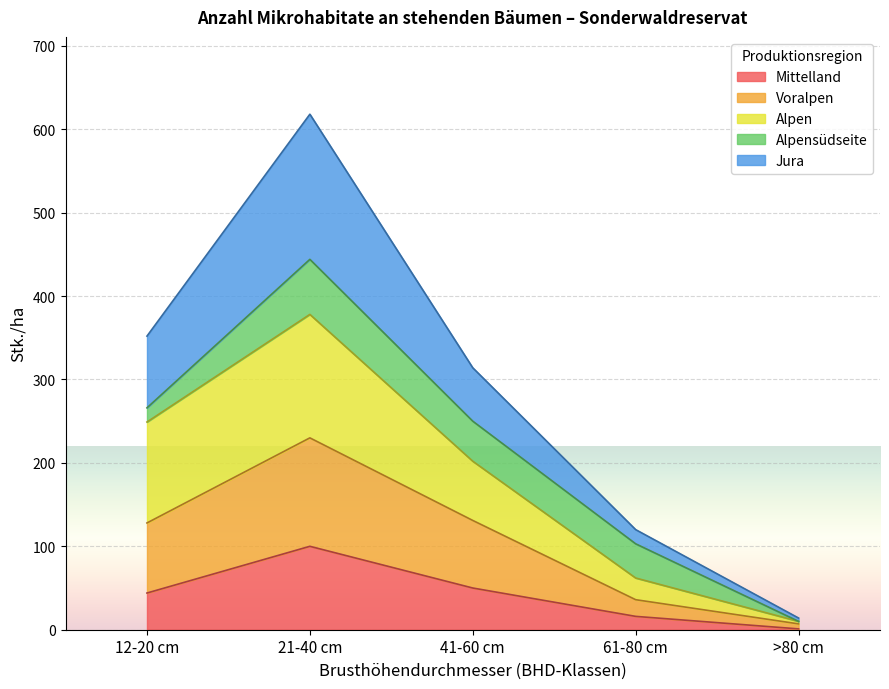

What is the label of the 1st point from the right?

>80 cm